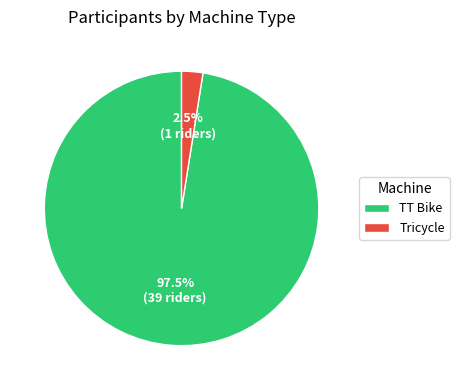

What percentage is NOT represented by TT Bike?

2.5%